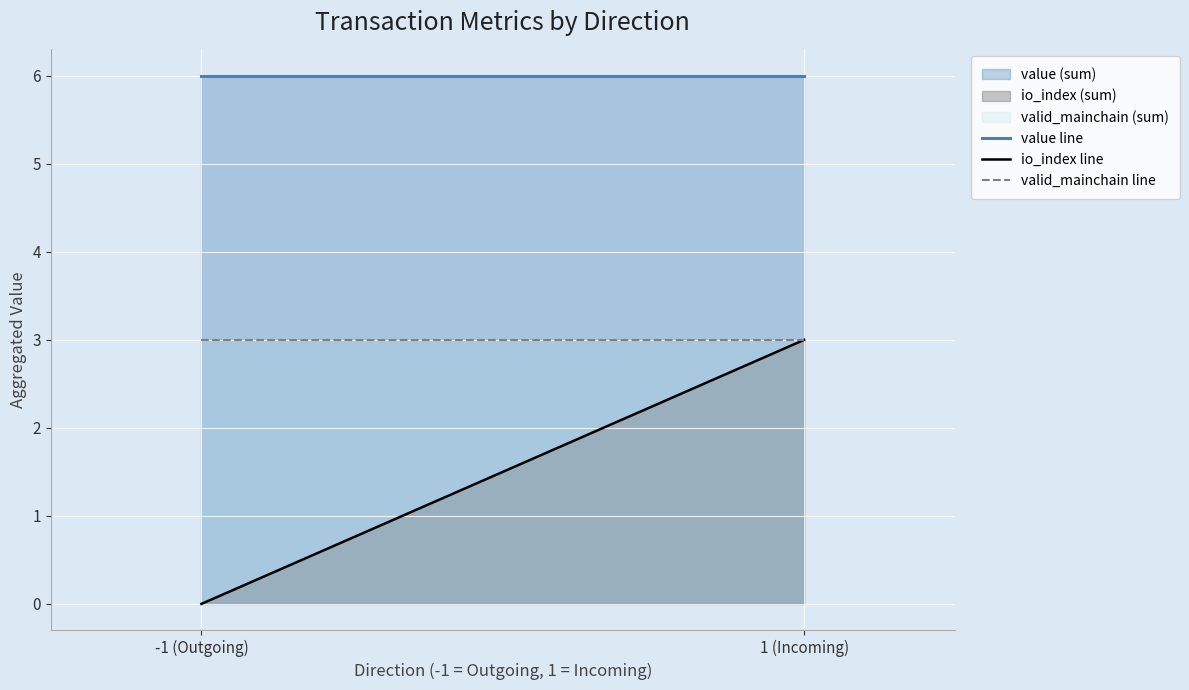

What is the difference between the maximum and minimum values in the io_index line series?

3.0